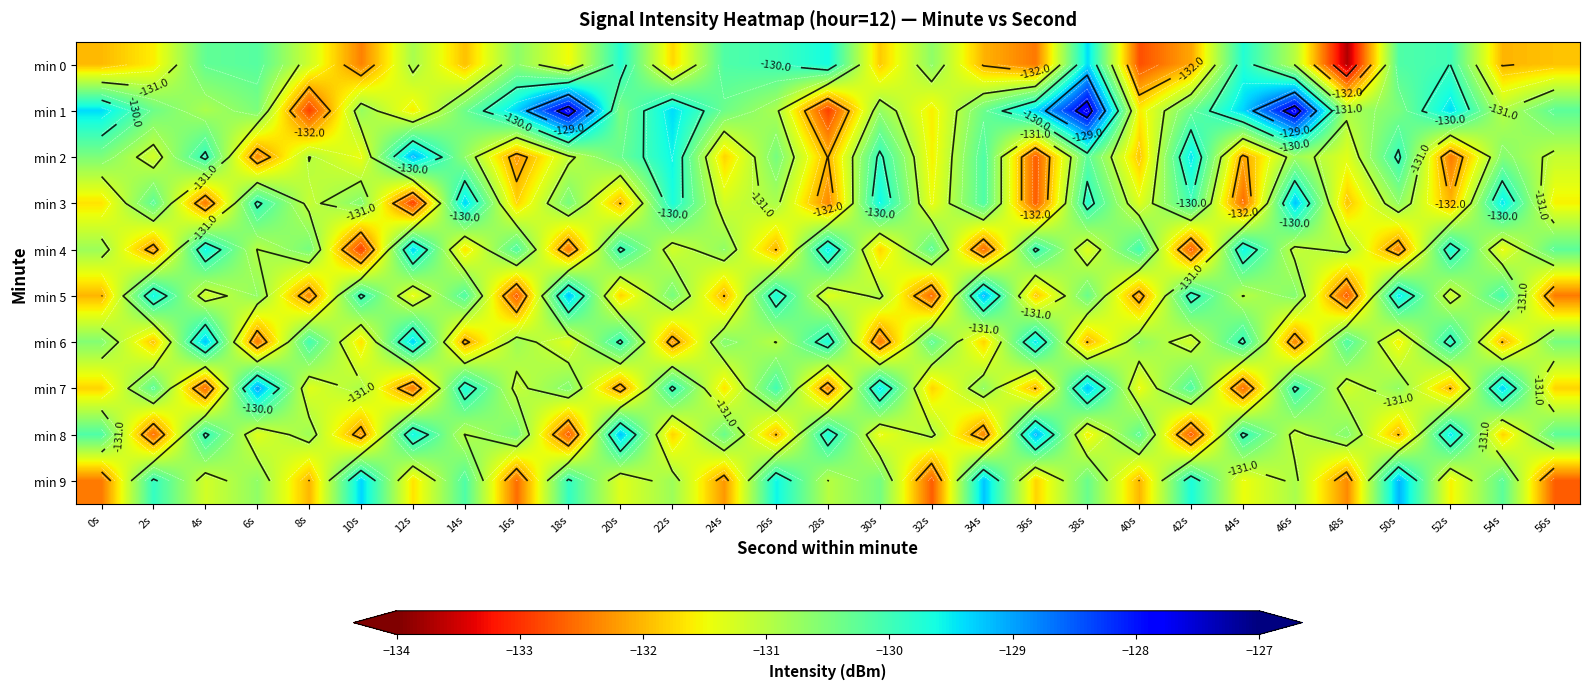

Where is min 8 nearest to the value -130?

4s